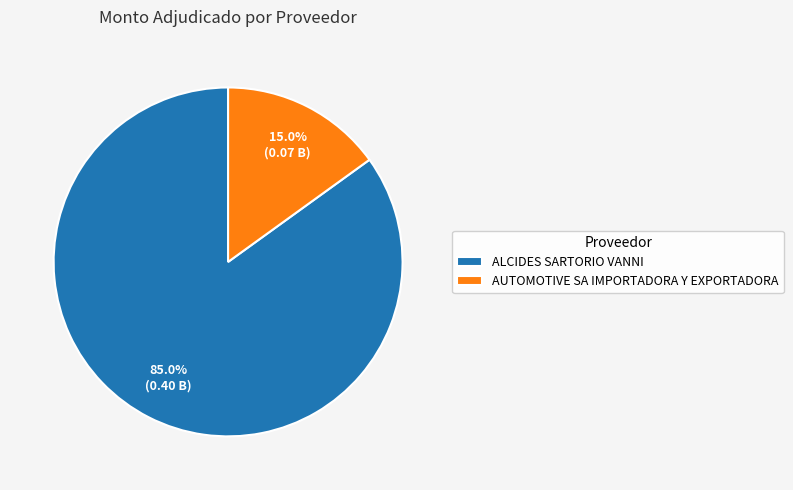

To the nearest percent, what portion does AUTOMOTIVE SA IMPORTADORA Y EXPORTADORA represent?

15%